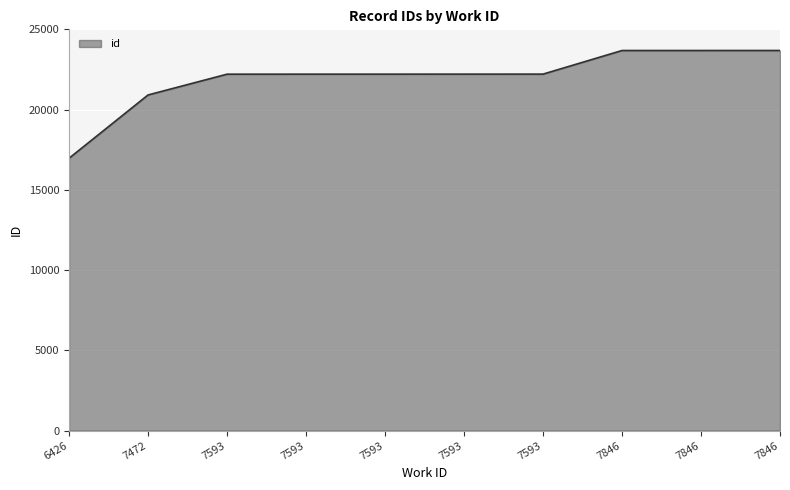

Rank the categories by value from lowest to highest.

6426, 7472, 7593, 7593, 7593, 7593, 7593, 7846, 7846, 7846